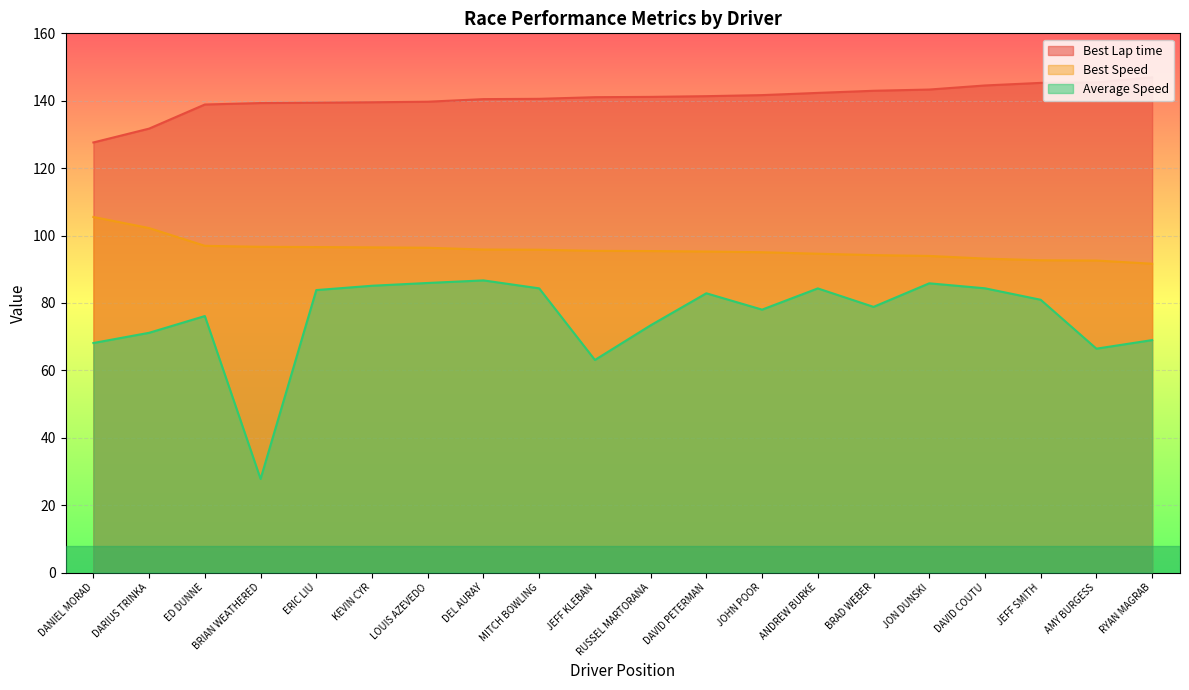

At which category is the sum across all series the highest?

JON DUNSKI